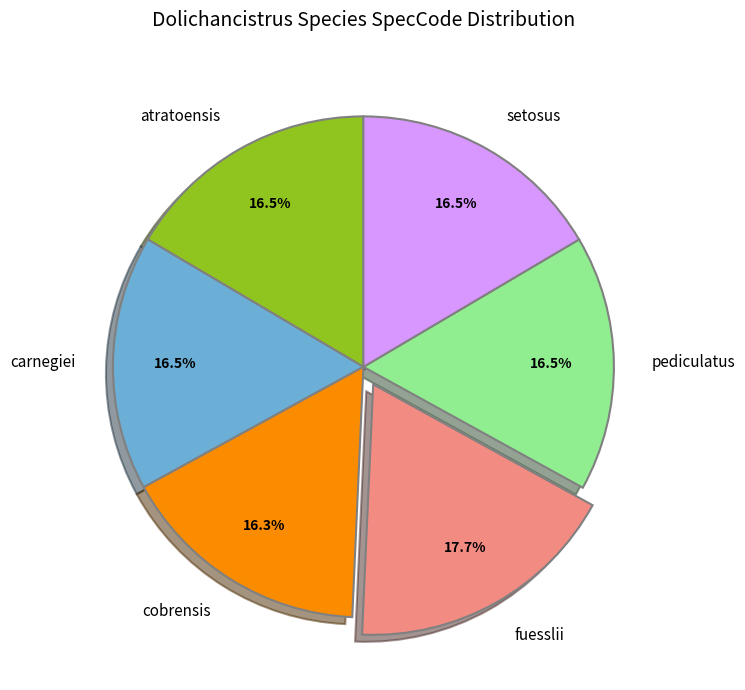

How many segments does this pie chart have?

6